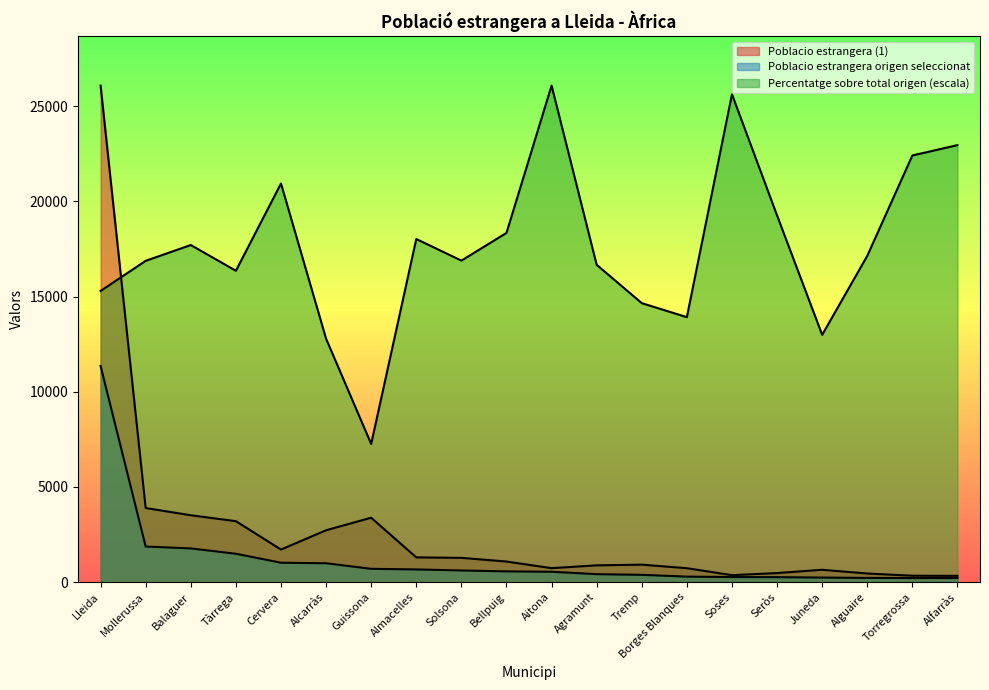

True or false: Poblacio estrangera origen seleccionat and Percentatge sobre total origen cross at least once.

False